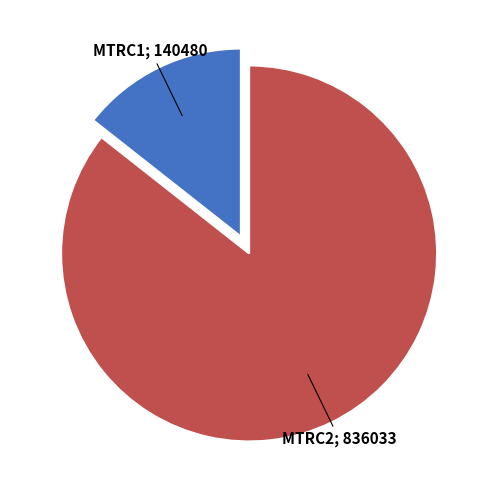

Does any single category account for the majority?

Yes